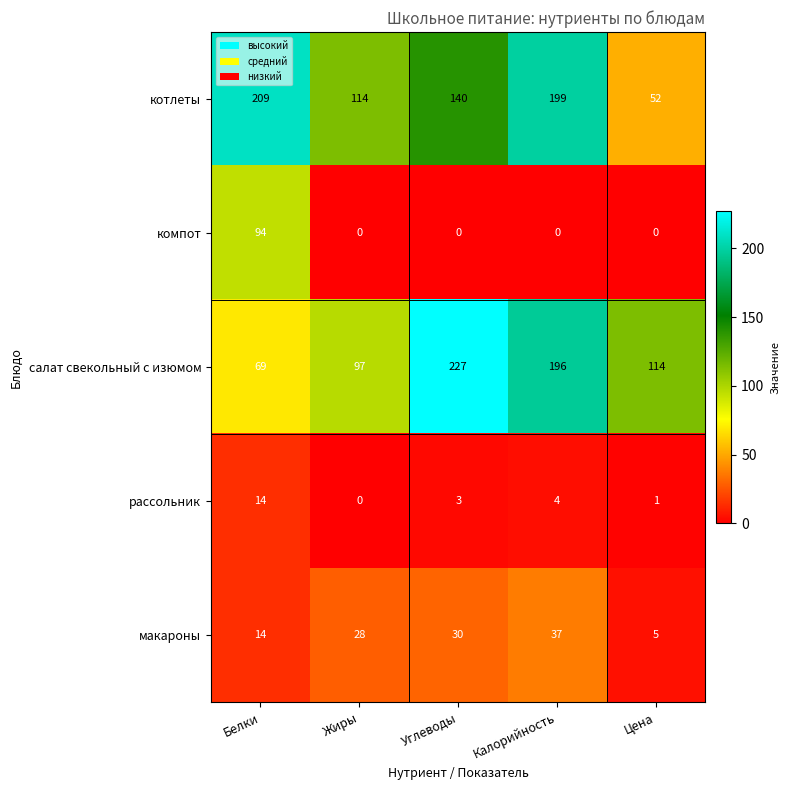

At which label is котлеты closest to 130?

Углеводы